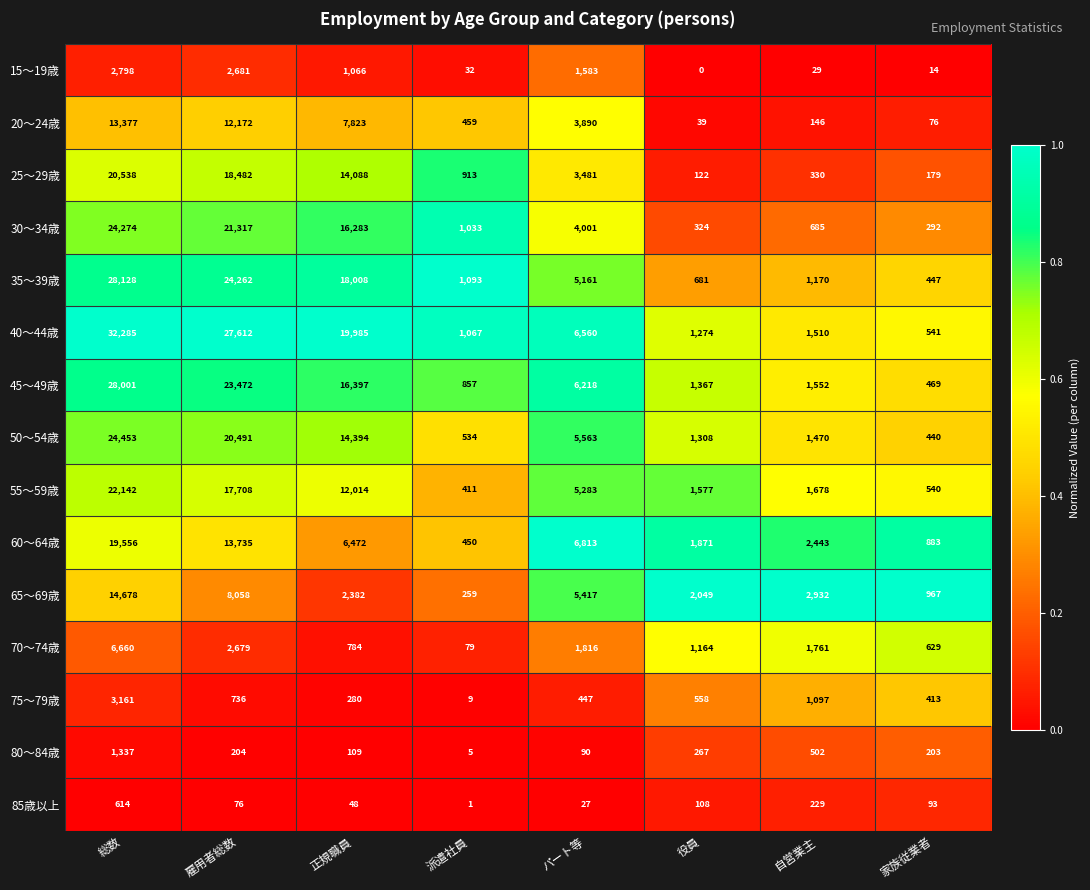

Rank the series by their maximum value, from lowest to highest.

85歳以上, 80～84歳, 15～19歳, 75～79歳, 70～74歳, 20～24歳, 65～69歳, 60～64歳, 25～29歳, 55～59歳, 30～34歳, 50～54歳, 45～49歳, 35～39歳, 40～44歳